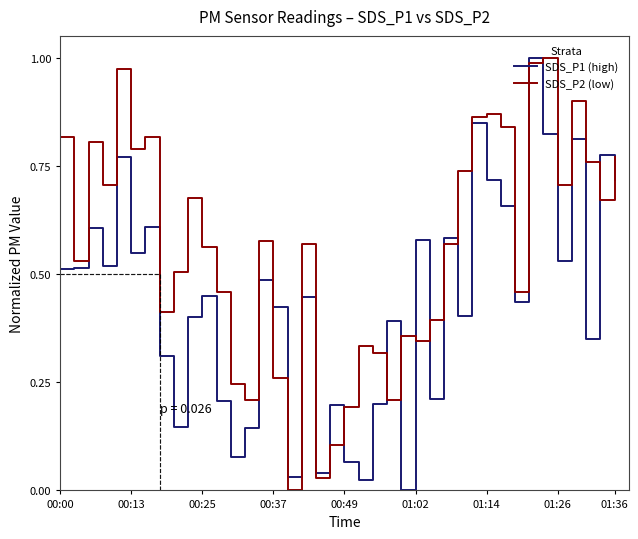

What is the value of the SDS_P2 (low) point at the 27th from the left?

0.4